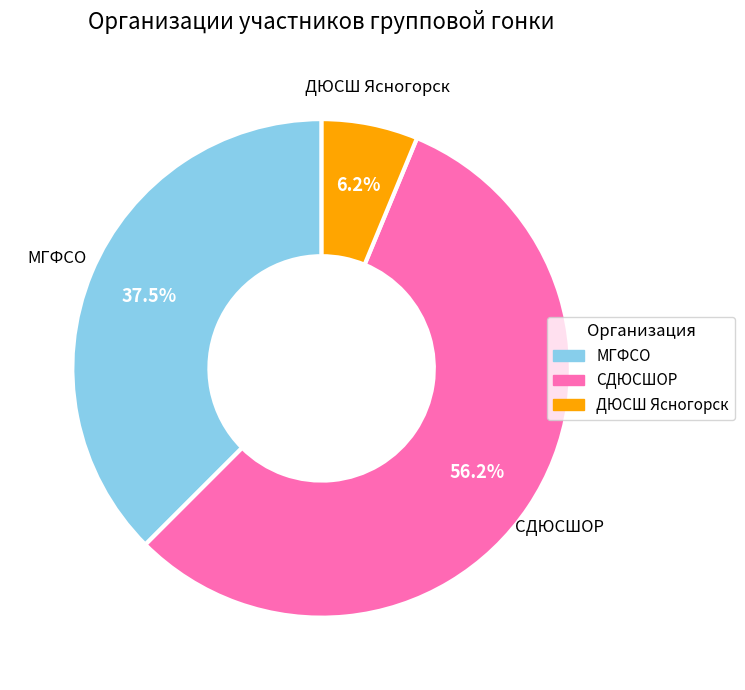

What is the ratio of the value at МГФСО to the value at СДЮСШОР?

0.7